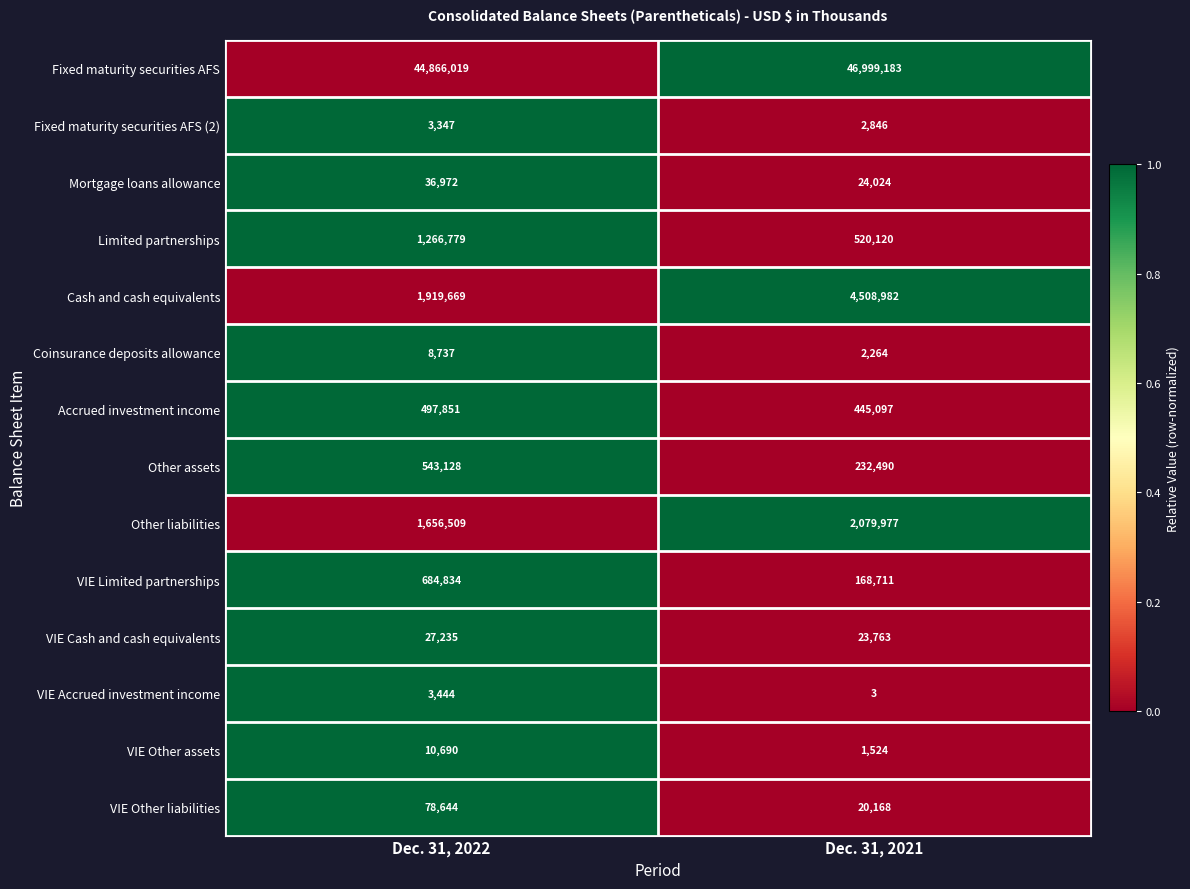

Reading left to right, extract all data points from this chart.

Fixed maturity securities AFS: Dec. 31, 2022=44866019	Dec. 31, 2021=46999183
Fixed maturity securities AFS (2): Dec. 31, 2022=3347	Dec. 31, 2021=2846
Mortgage loans allowance: Dec. 31, 2022=36972	Dec. 31, 2021=24024
Limited partnerships: Dec. 31, 2022=1266779	Dec. 31, 2021=520120
Cash and cash equivalents: Dec. 31, 2022=1919669	Dec. 31, 2021=4508982
Coinsurance deposits allowance: Dec. 31, 2022=8737	Dec. 31, 2021=2264
Accrued investment income: Dec. 31, 2022=497851	Dec. 31, 2021=445097
Other assets: Dec. 31, 2022=543128	Dec. 31, 2021=232490
Other liabilities: Dec. 31, 2022=1656509	Dec. 31, 2021=2079977
VIE Limited partnerships: Dec. 31, 2022=684834	Dec. 31, 2021=168711
VIE Cash and cash equivalents: Dec. 31, 2022=27235	Dec. 31, 2021=23763
VIE Accrued investment income: Dec. 31, 2022=3444	Dec. 31, 2021=3
VIE Other assets: Dec. 31, 2022=10690	Dec. 31, 2021=1524
VIE Other liabilities: Dec. 31, 2022=78644	Dec. 31, 2021=20168